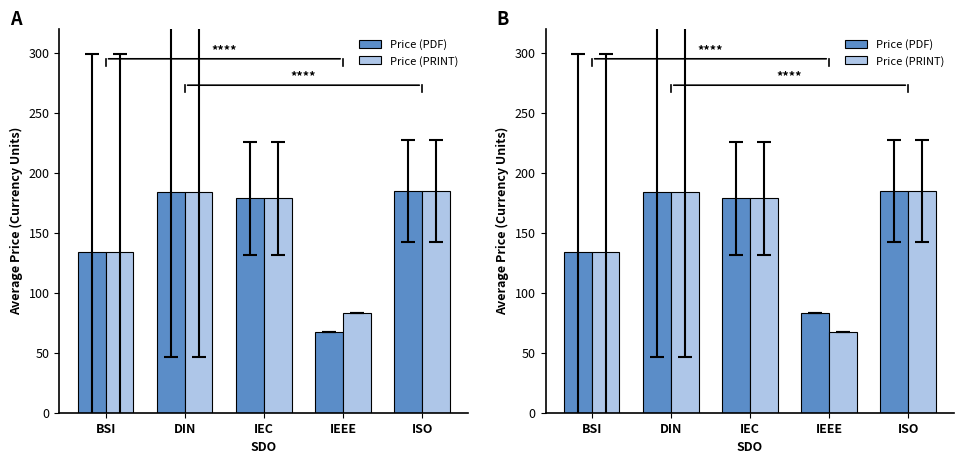

At which category is the sum across all series the highest?

ISO